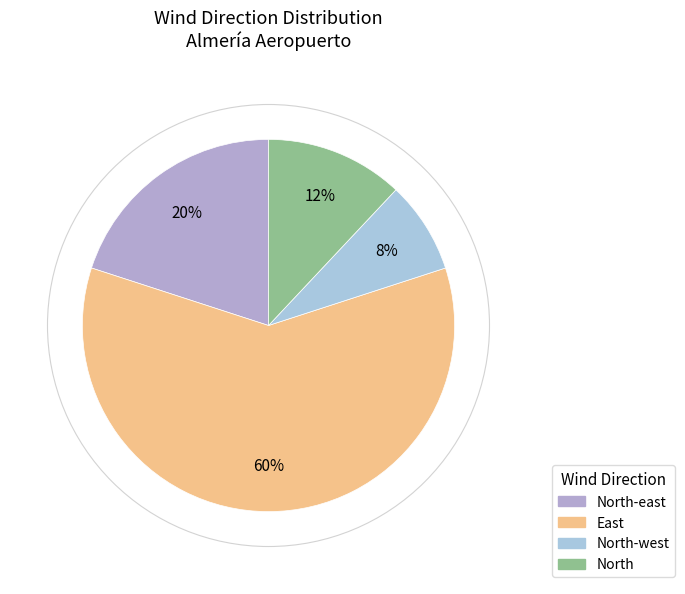

What percentage is the North-east slice, to the nearest percent?

20%